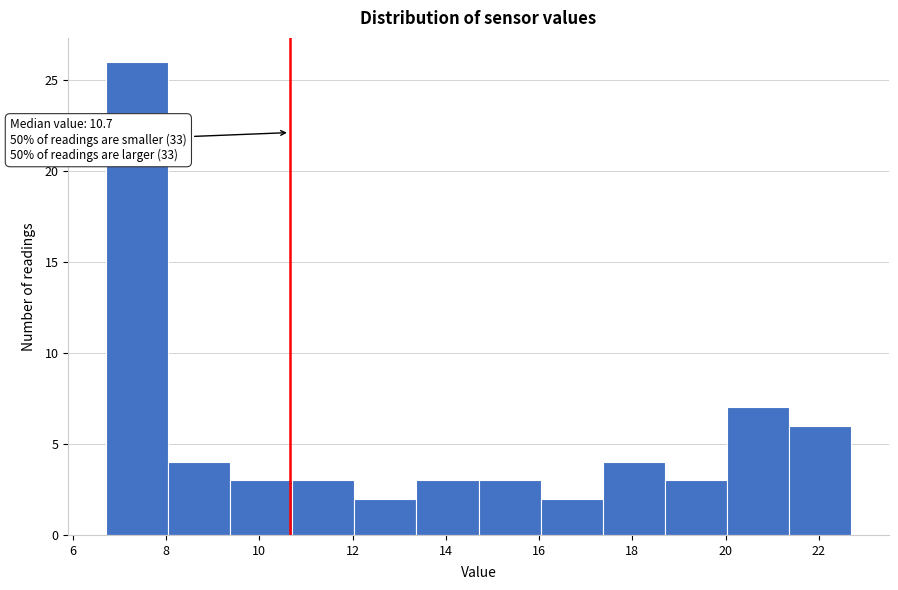

Which range on the x-axis has the tallest bar?

6.8 to 8.0